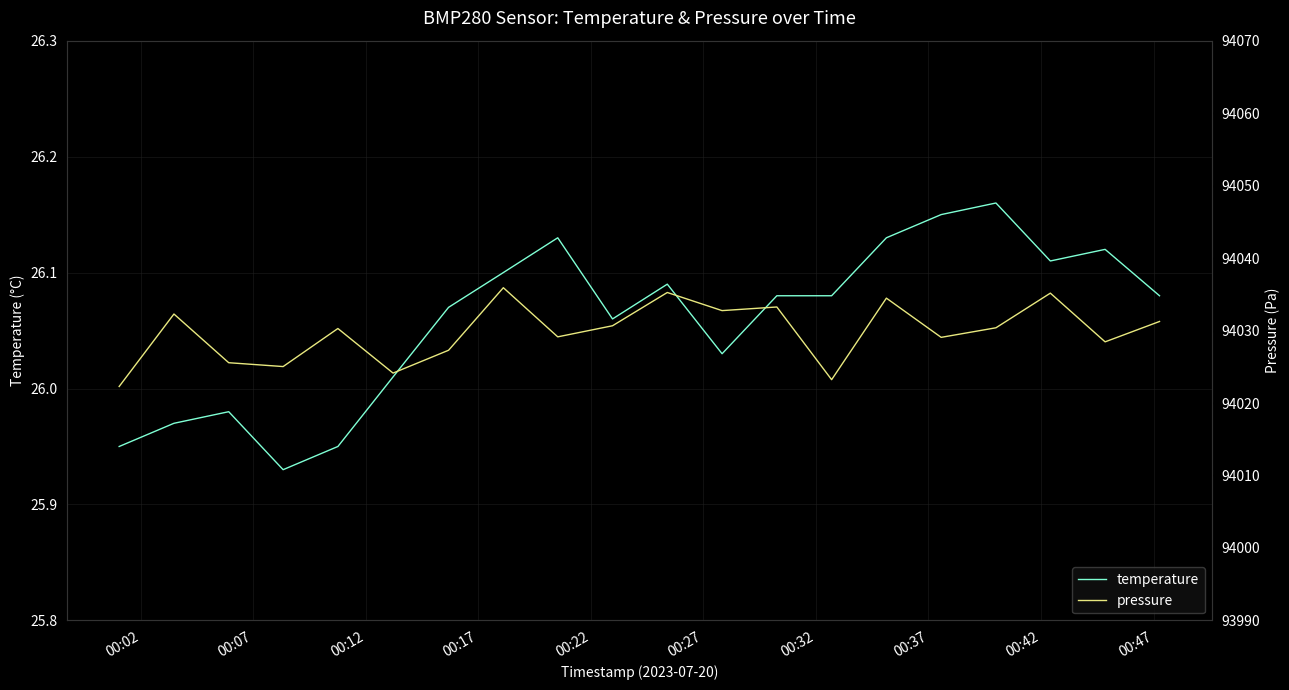

How many interior local peaks does the temperature series have?

5